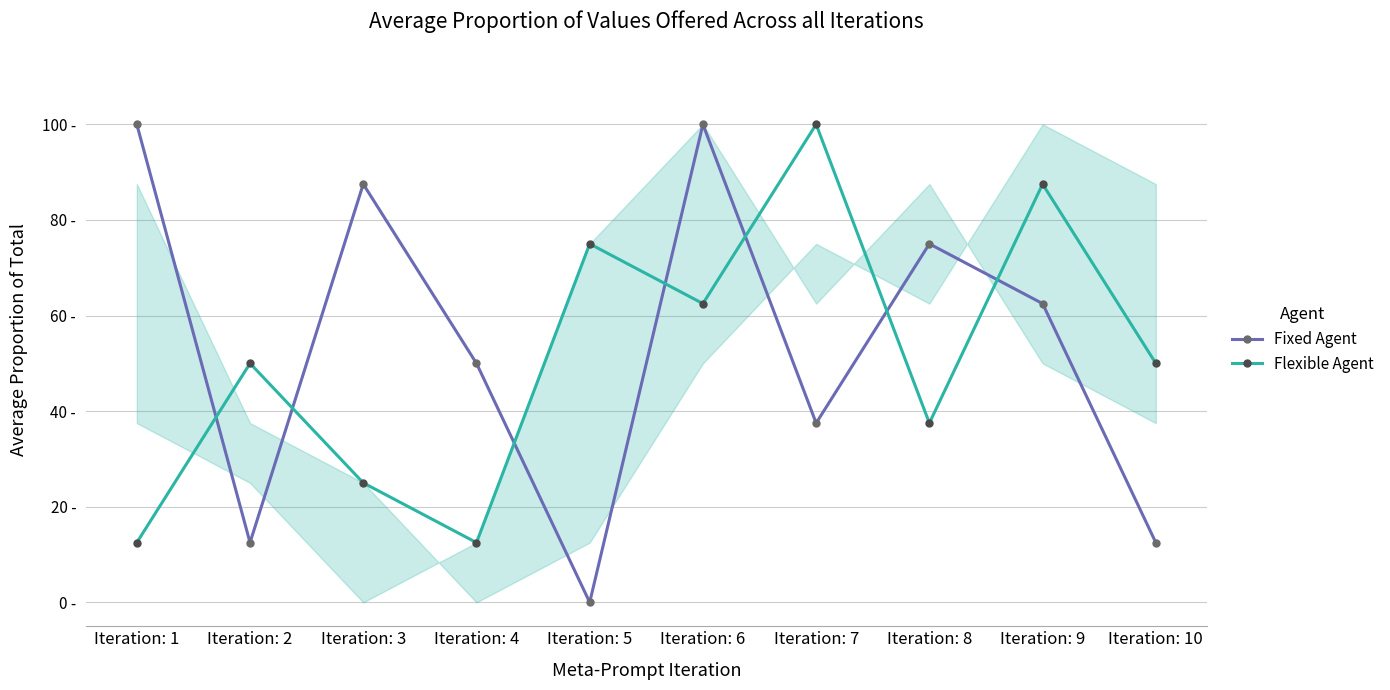

The Fixed Agent series shows 50.0 at Iteration: 4. True or false?

True